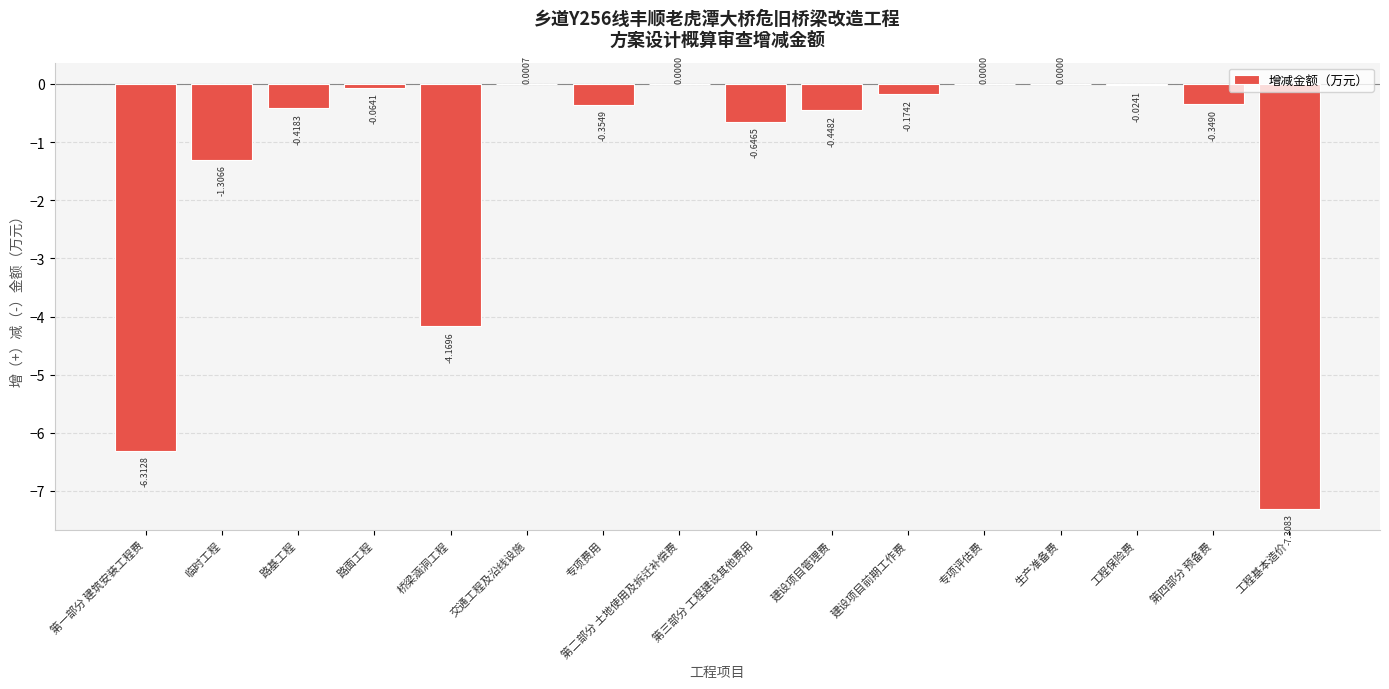

Between 第一部分 建筑安装工程费 and 建设项目前期工作费, which is larger?

建设项目前期工作费